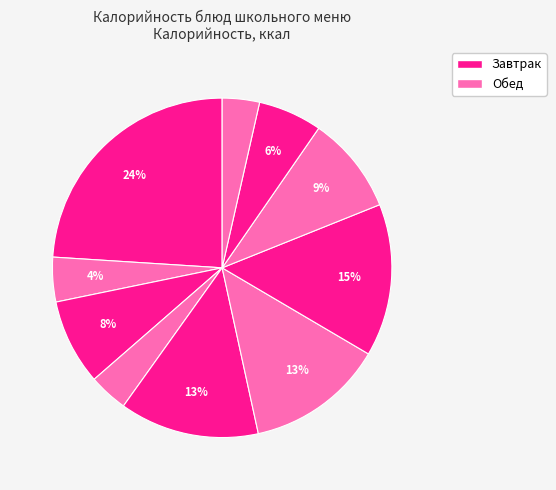

Which category has the smallest portion of the pie?

Хлеб ржаной